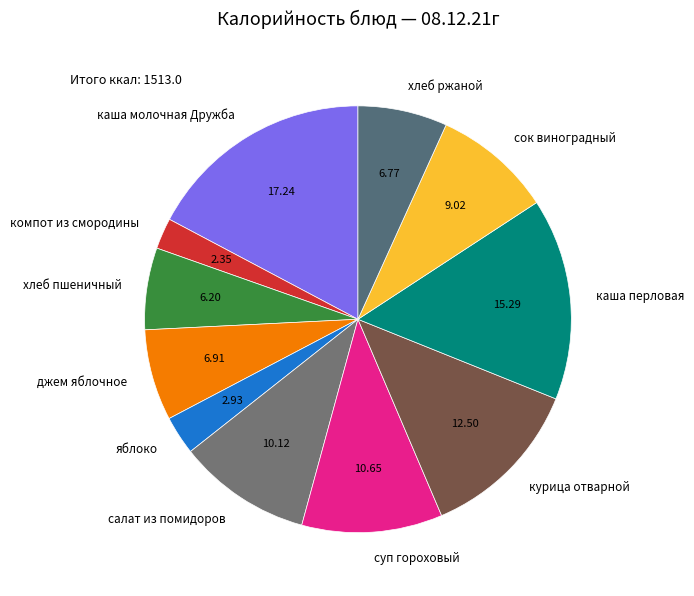

The суп гороховый slice represents 11% of the pie. True or false?

True